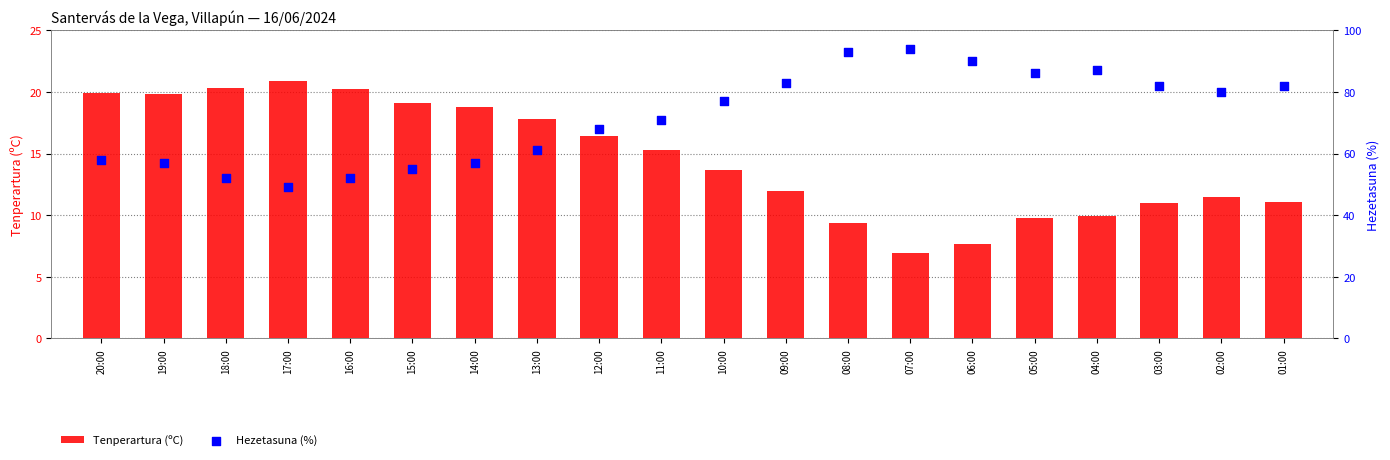

What are all the series names shown in the legend?

Tenperartura (ºC), Hezetasuna (%)